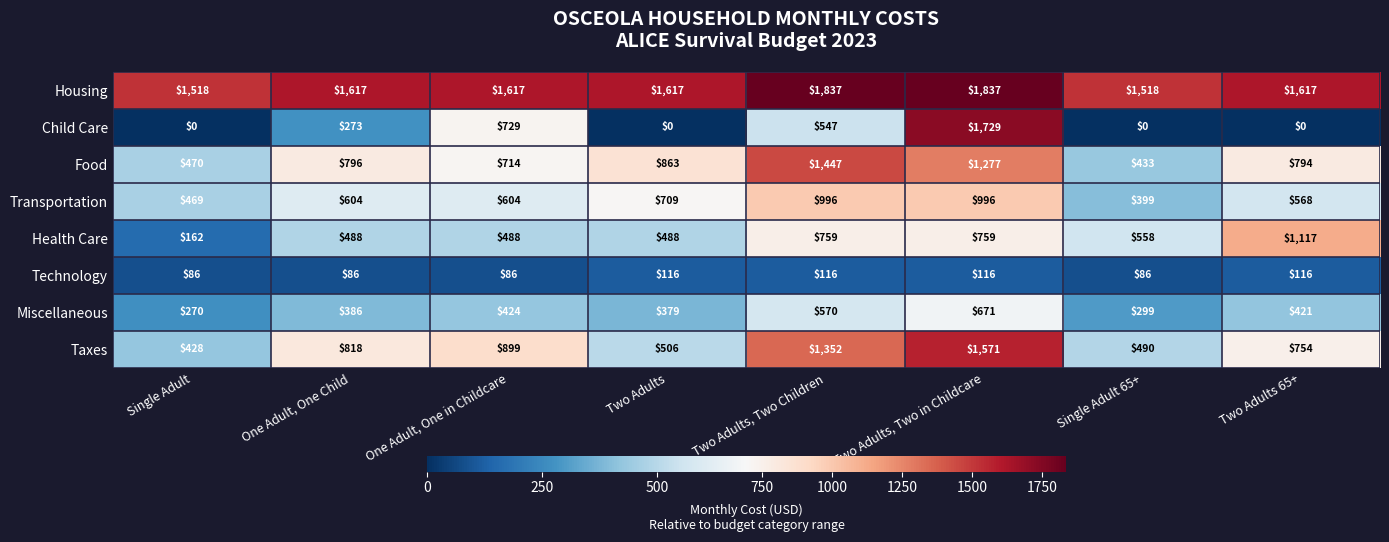

How many categories are shown in the chart?

8